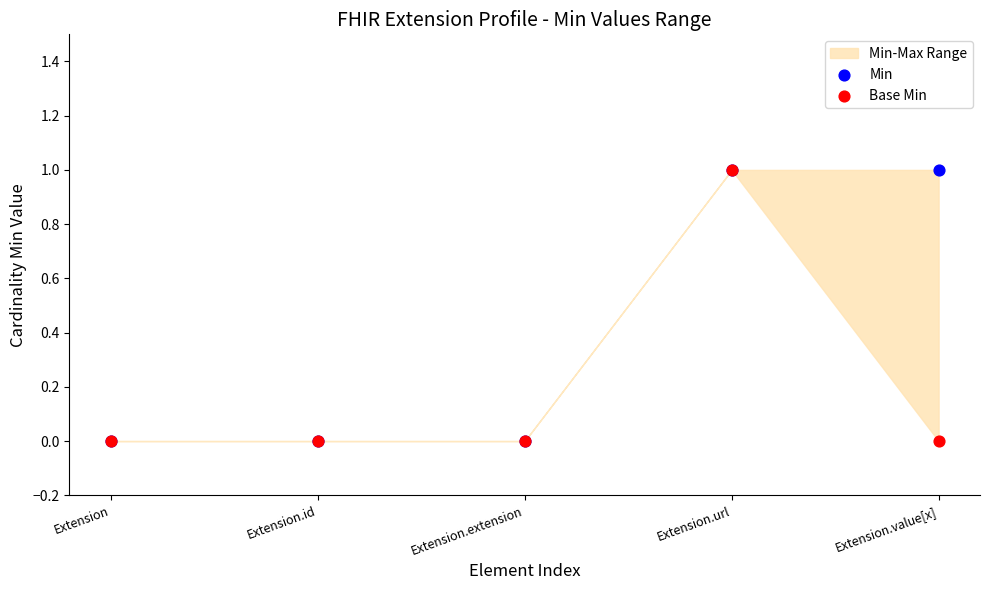

Which series contains the lowest Y value?

Min